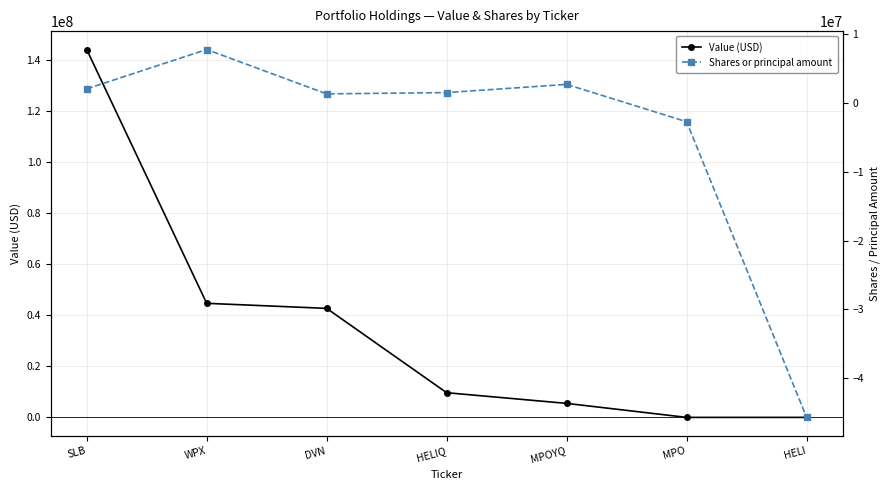

True or false: Value (USD) and Shares or principal amount intersect in this chart.

False